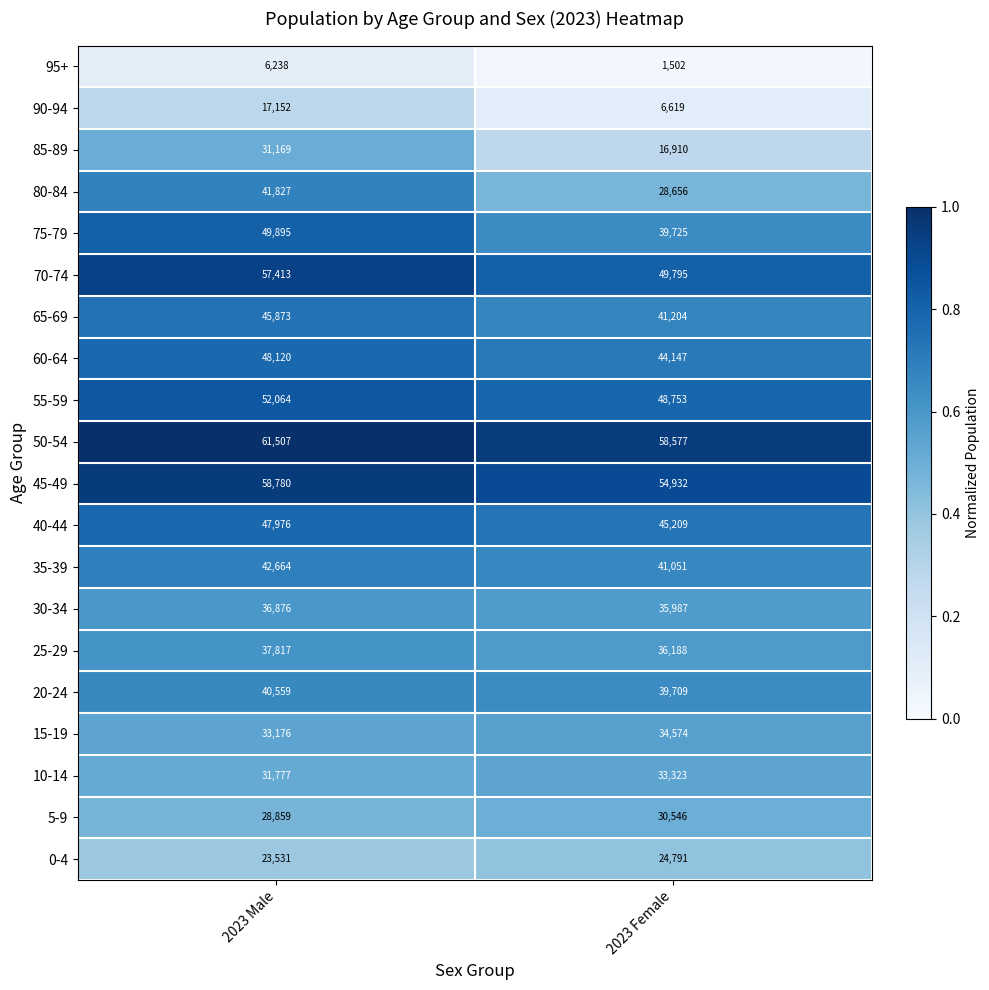

What is the total value across all series at 2023 Female?

712198